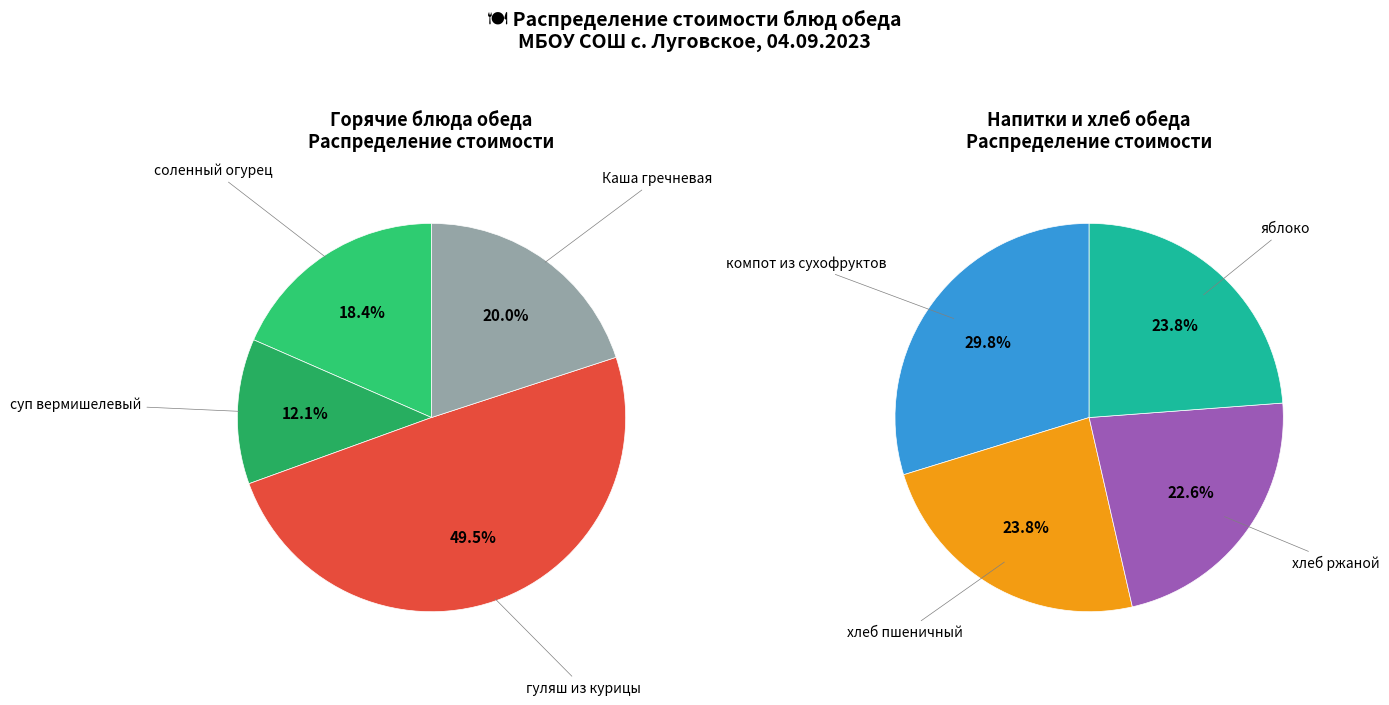

The Каша гречневая slice represents 8% of the pie. True or false?

False